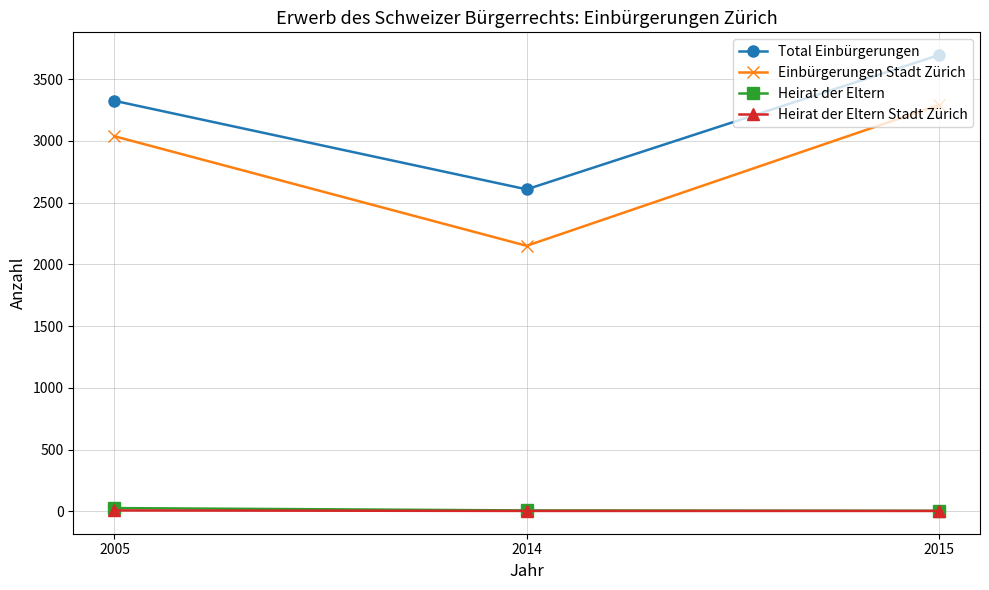

Is the value of Einbürgerungen Stadt Zürich at 2005 greater than the value of Total Einbürgerungen at 2015?

No